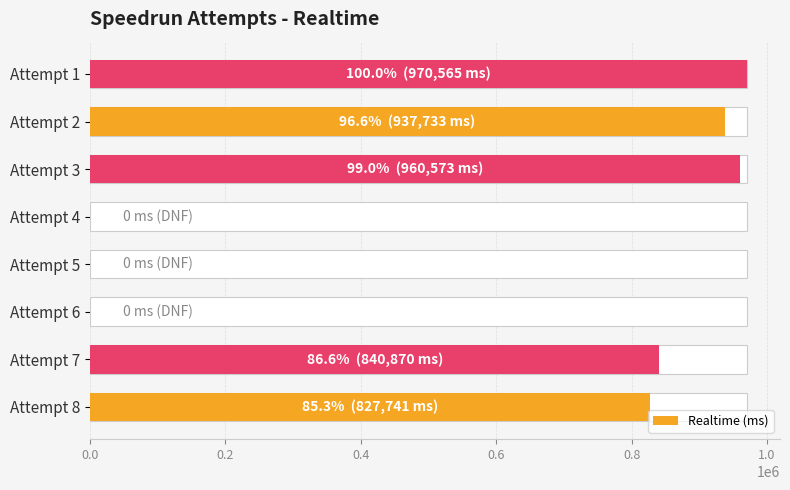

Count the number of values greater than 840870.

3